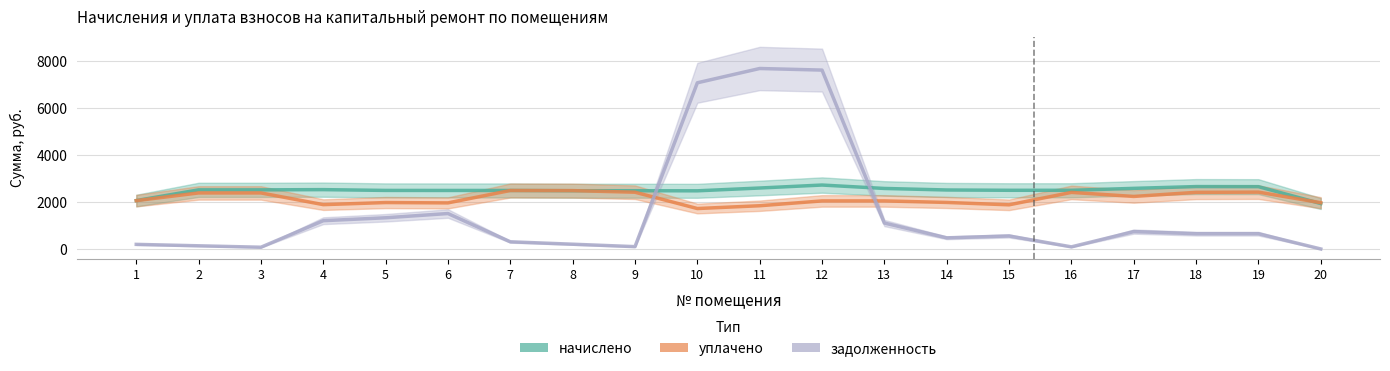

Does the chart have visible grid lines?

Yes